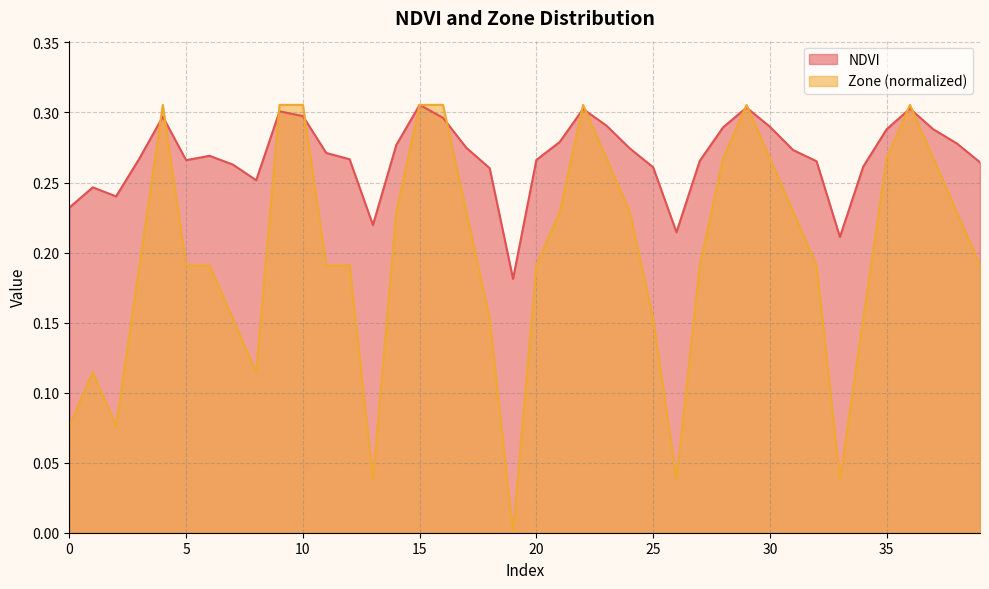

Is the value of Zone at 16 greater than the value of NDVI at 6?

Yes